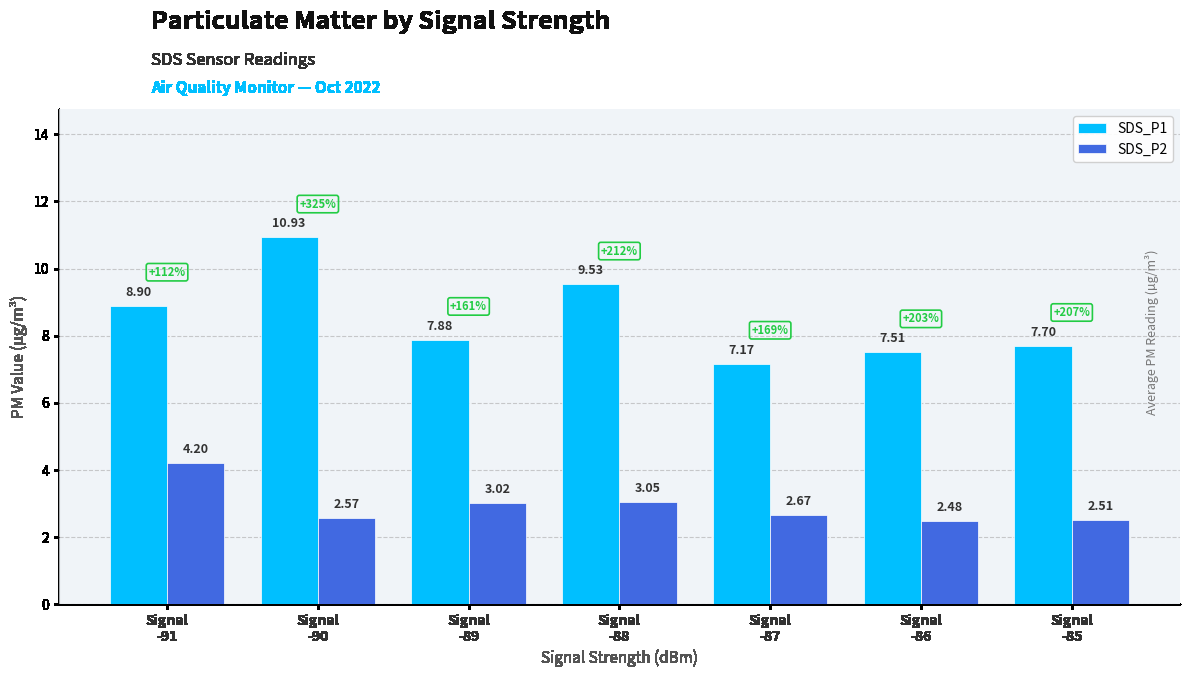

What are all the series names shown in the legend?

SDS_P1, SDS_P2